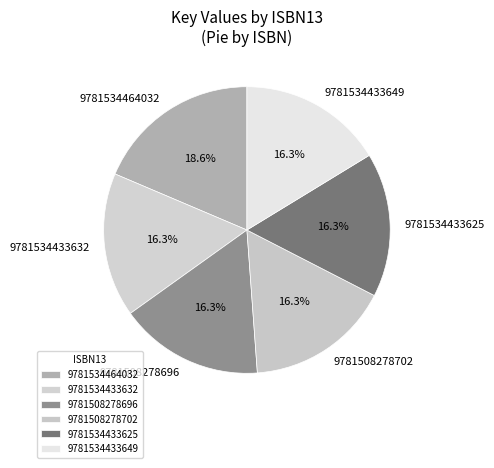

Combined, what portion of the pie is 9781534433632 and 9781508278702?

32.6%